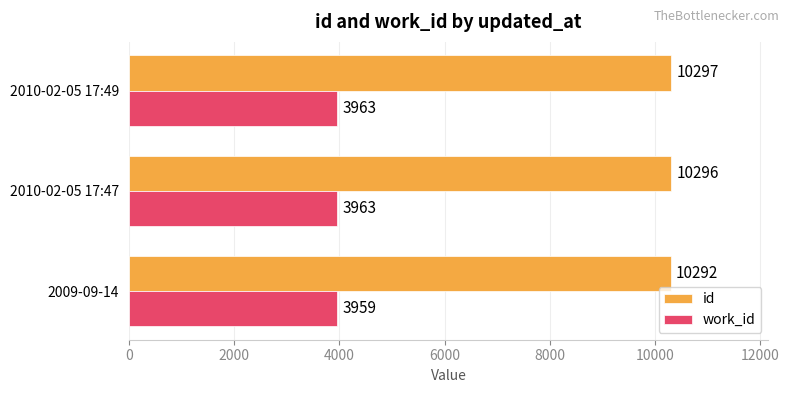

What is the approximate value of id at 2010-02-05 17:49?

10297